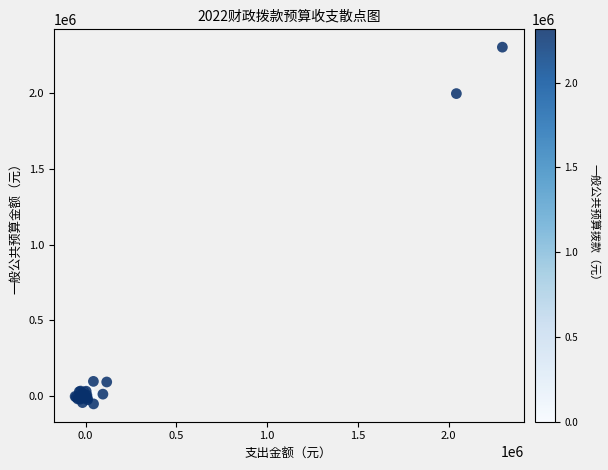

What Y value in the scatter plot is closest to 1126140?

1998285.9